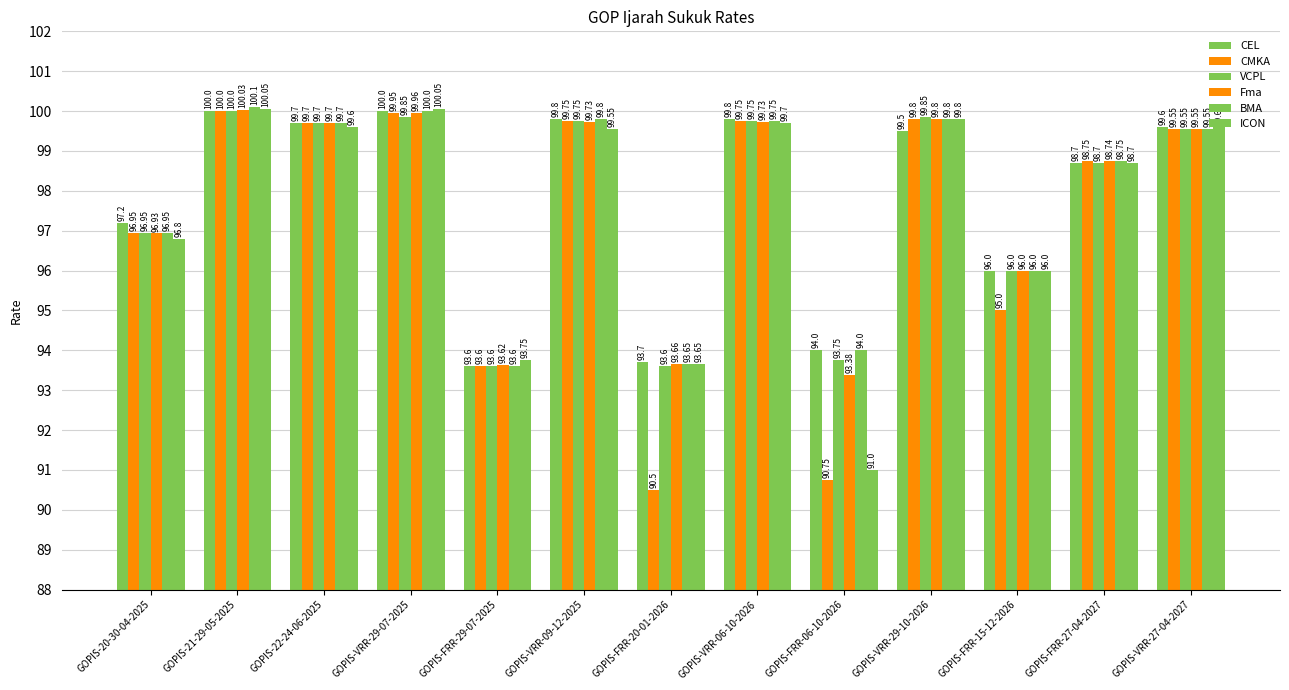

Between GOPIS-FRR-15-12-2026 and GOPIS-22-24-06-2025, which is larger?

GOPIS-22-24-06-2025